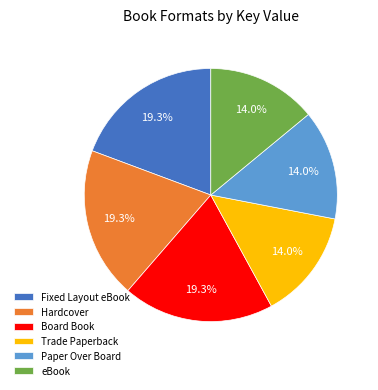

Does any single category account for the majority?

No